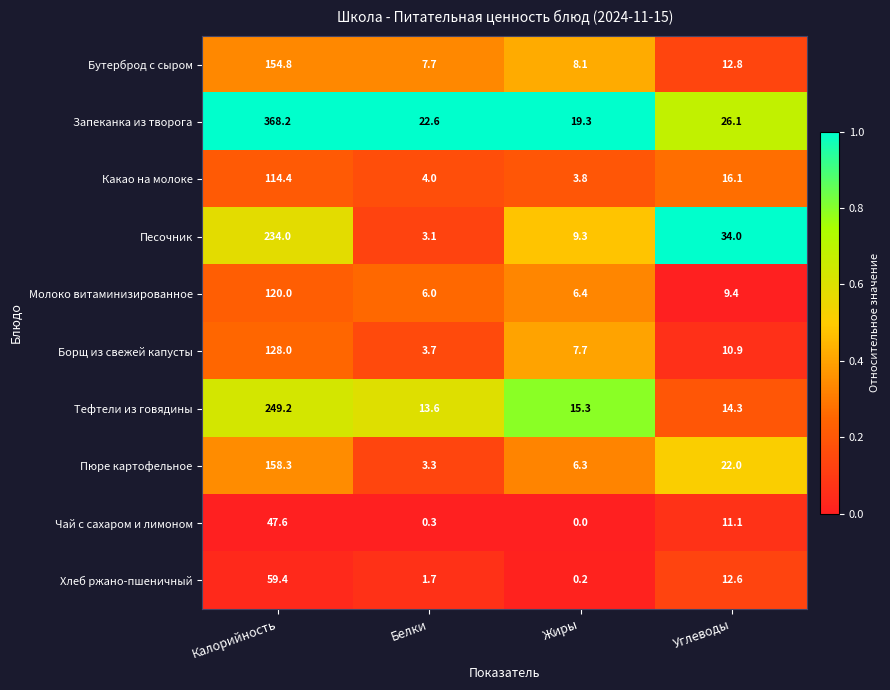

What is the difference between the highest and lowest values at Жиры?

19.3